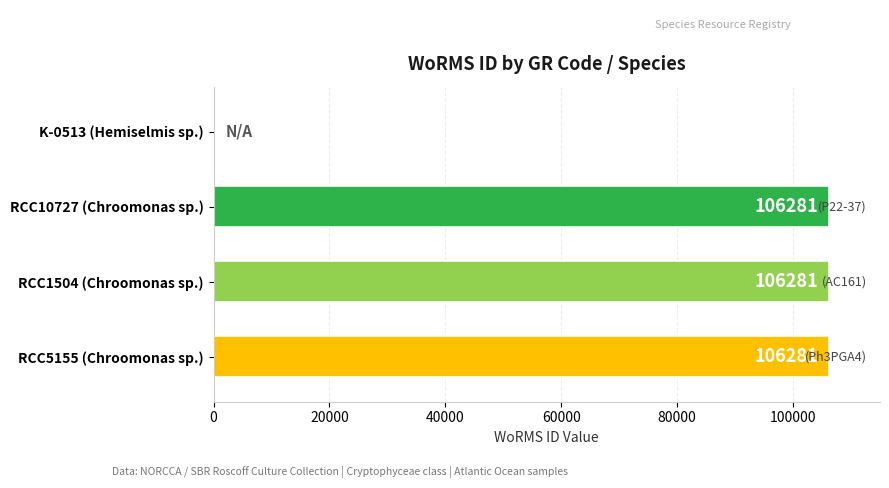

Are the bars horizontal?

Yes